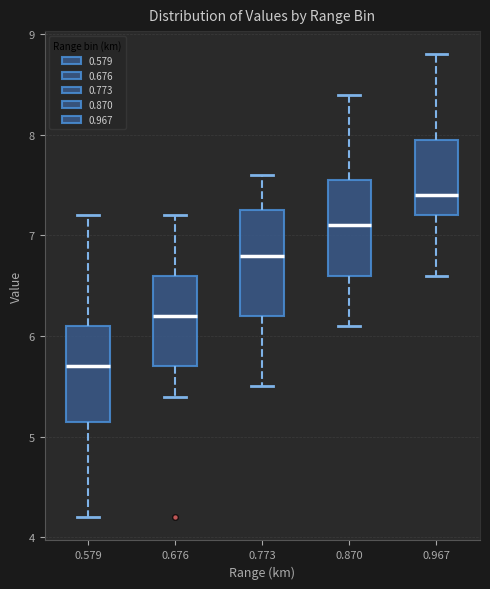

Reading left to right, read every box against the y-axis: the position of its median line, the range the box covers, and the ends of its whiskers. The values are not printed on the chart, so give them approximately, as read against the axis.

0.579: median 5.7, box 5.2 to 6.1, whiskers 4.2 to 7.2
0.676: median 6.2, box 5.7 to 6.6, whiskers 5.4 to 7.2
0.773: median 6.8, box 6.2 to 7.3, whiskers 5.5 to 7.6
0.870: median 7.1, box 6.6 to 7.6, whiskers 6.1 to 8.4
0.967: median 7.4, box 7.2 to 8.0, whiskers 6.6 to 8.8